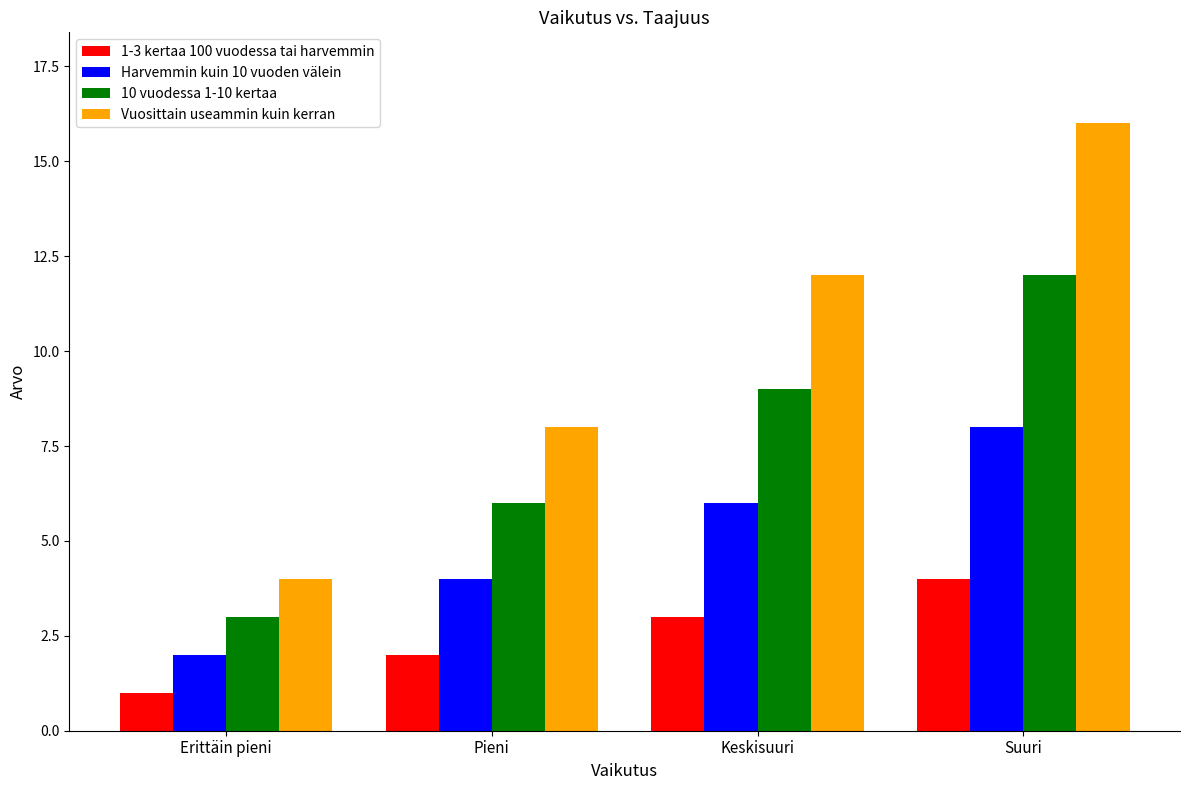

Which category has the lowest value across all series?

Erittäin pieni